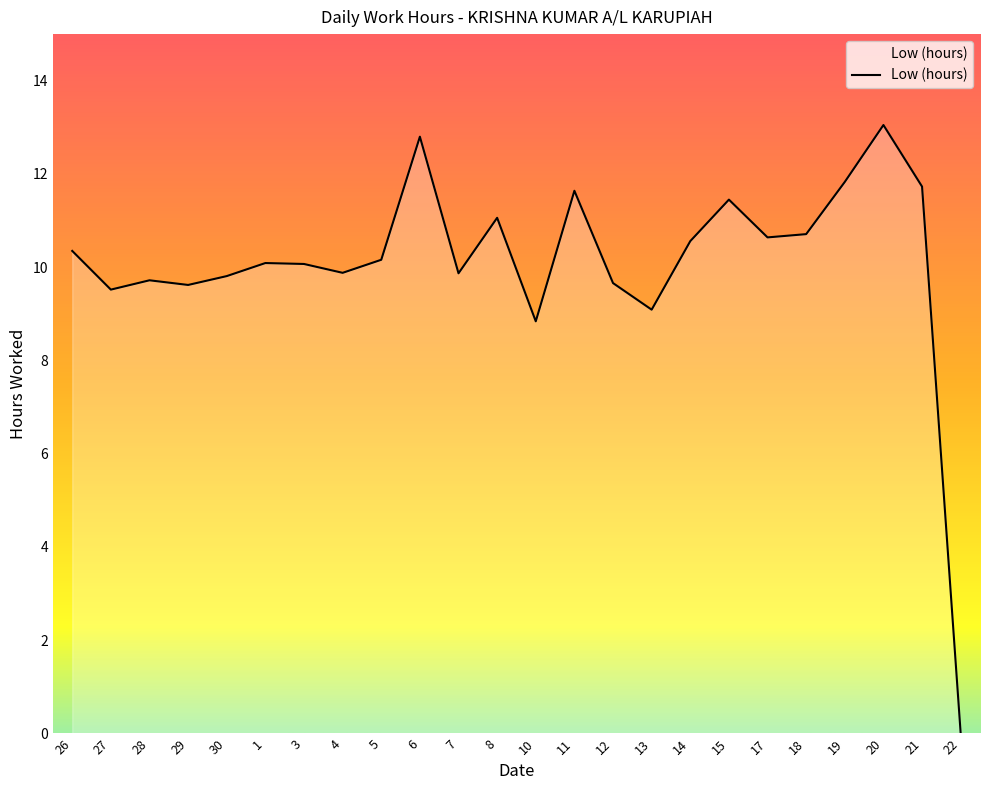

Which label corresponds to the largest value in the chart?

20